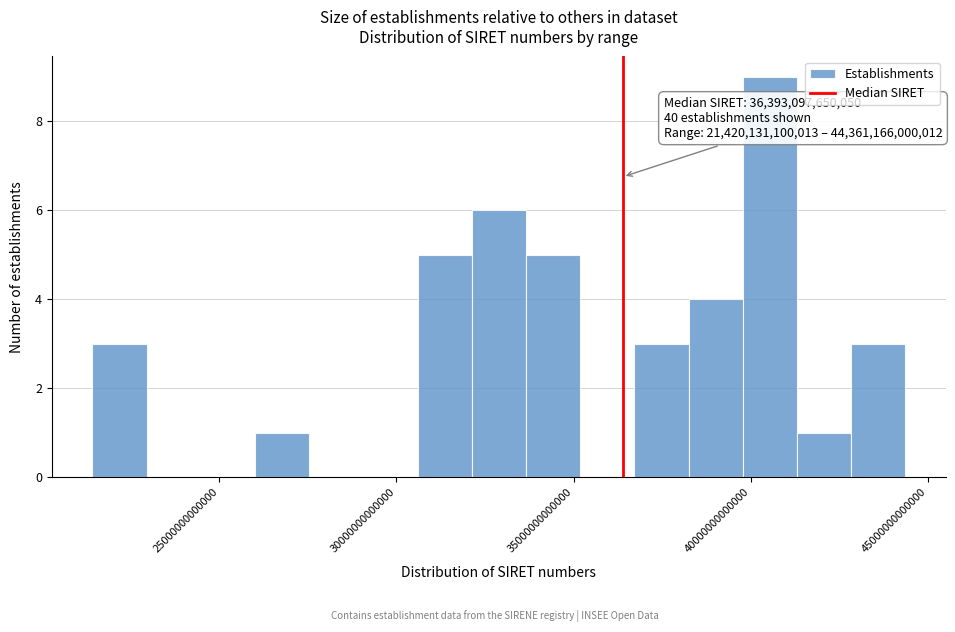

Read against the x-axis, roughly where is the centre of the tallest bar?

40500000000000